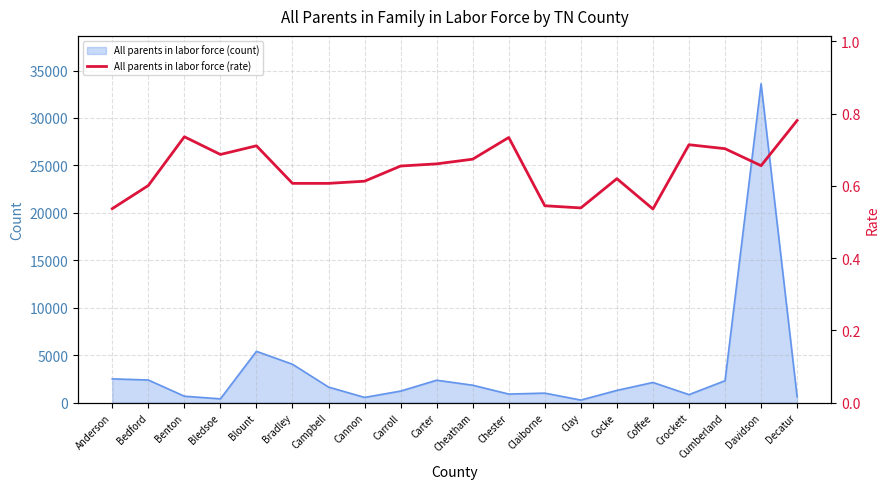

How many values are between 0 and 1?

20